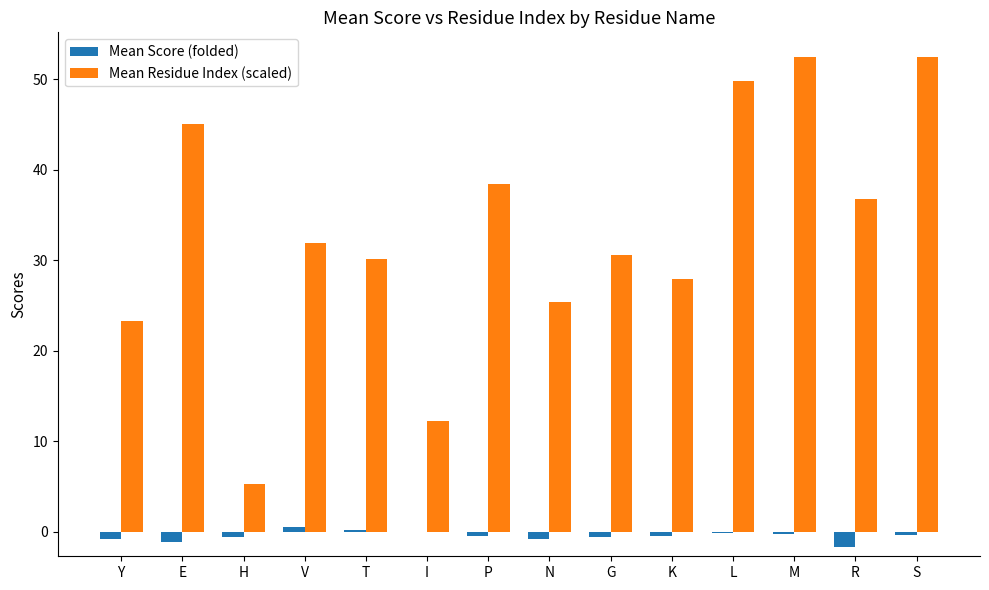

Which series has the largest total across all categories?

Mean Residue Index (scaled)